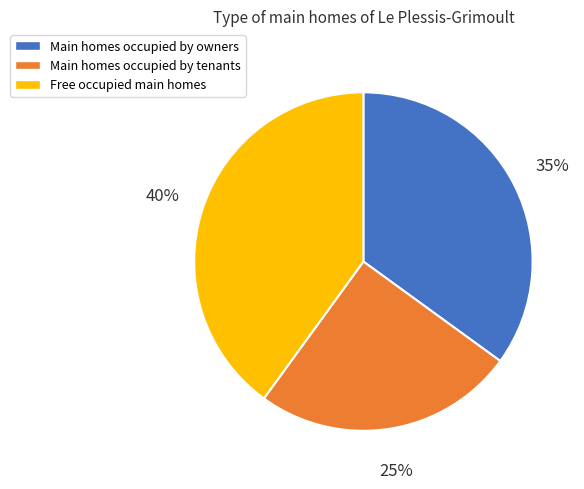

To the nearest percent, what is the difference between the largest and smallest slice percentages?

15%